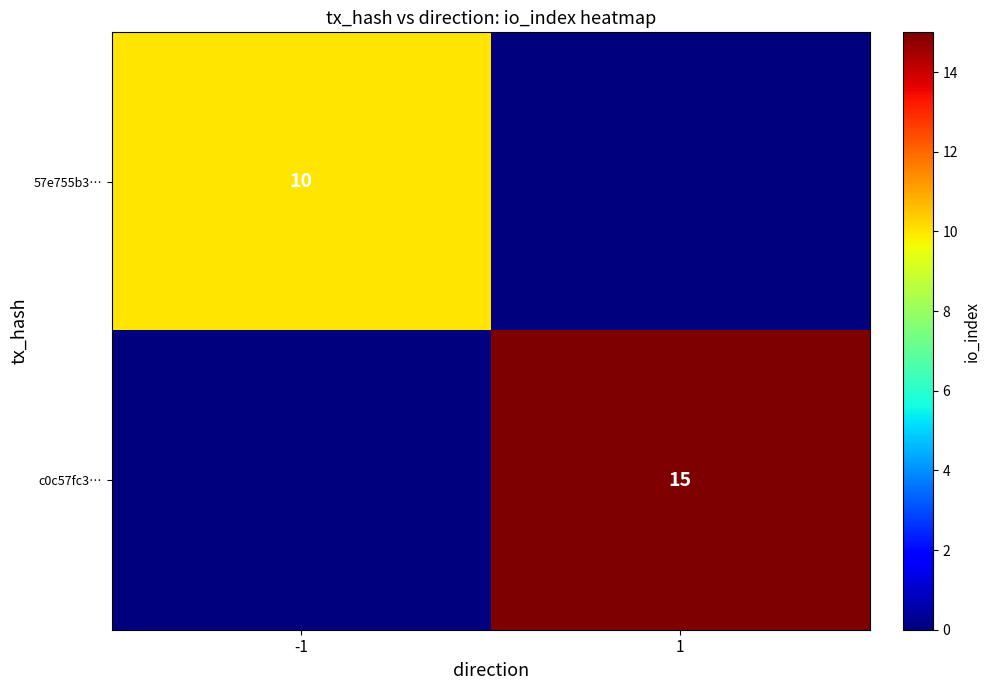

True or false: c0c57fc3… has a value of 15 at 1.

True